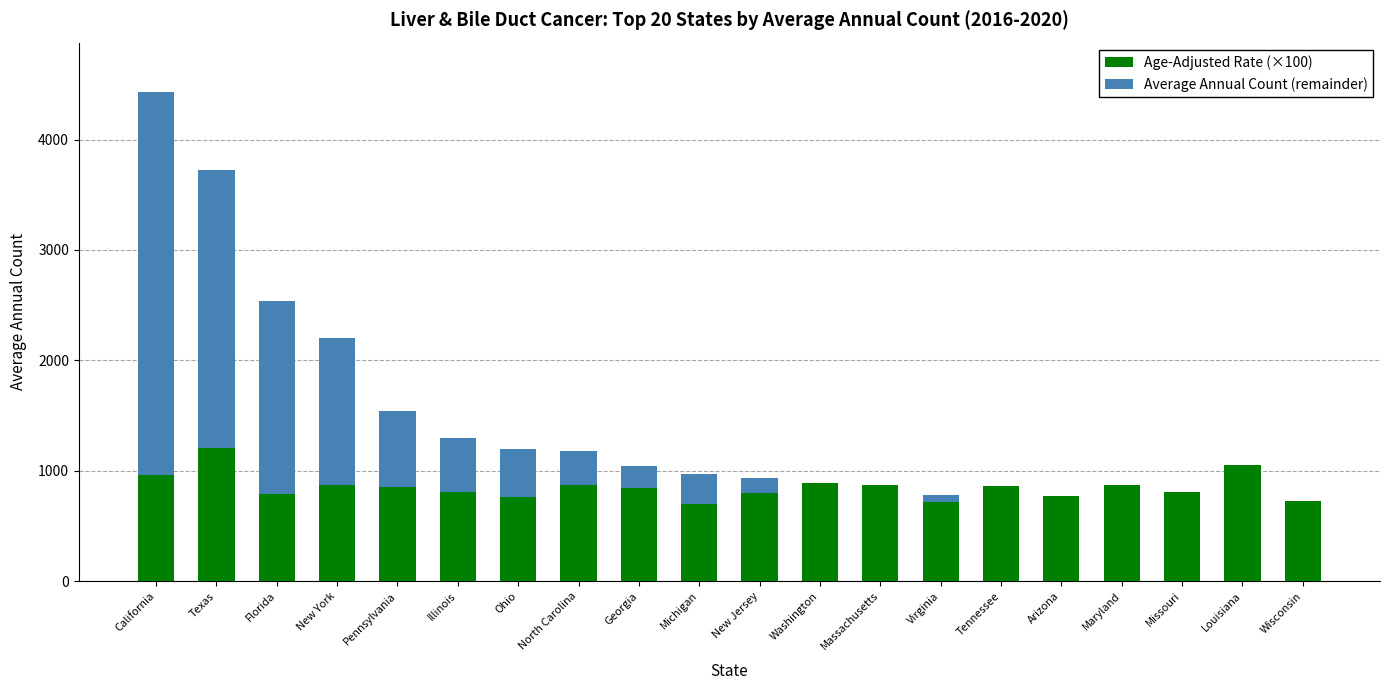

True or false: Age-Adjusted Rate (×100) has a value of 521.1 at Tennessee.

False